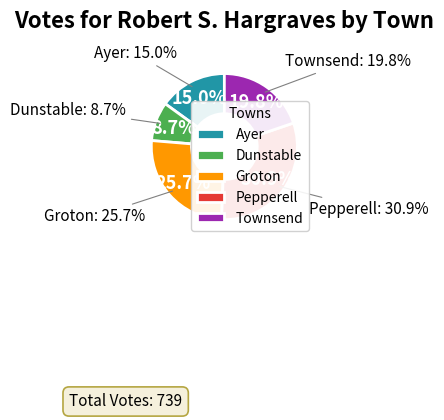

What percentage is NOT represented by Dunstable?

91.3%